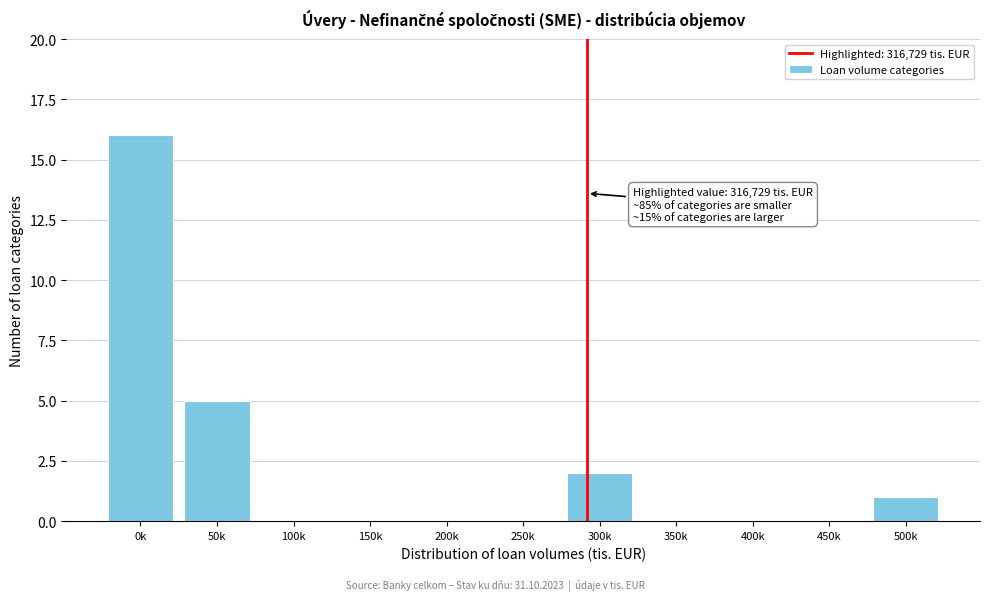

Reading left to right, transcribe all the data shown in this chart.

0k=16	50k=5	100k=0	150k=0	200k=0	250k=0	300k=2	350k=0	400k=0	450k=0	500k=1